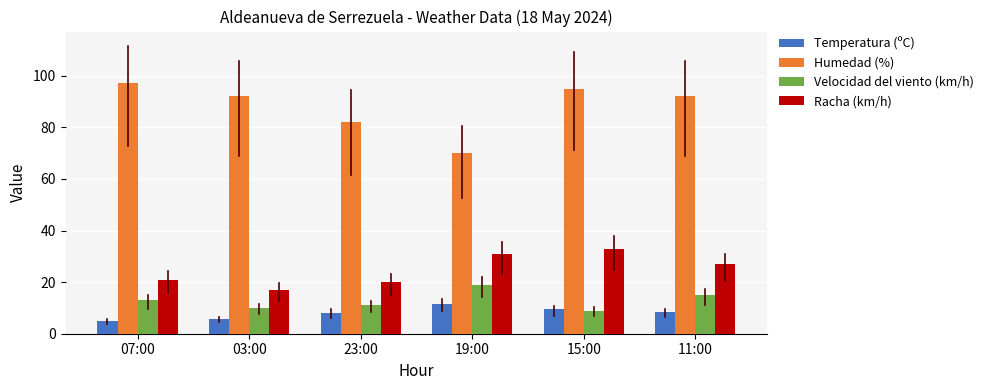

Which series has the largest range (max minus min)?

Humedad (%)